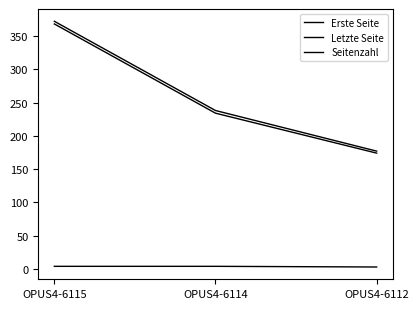

List the series in order of their peak value, highest first.

Letzte Seite, Erste Seite, Seitenzahl